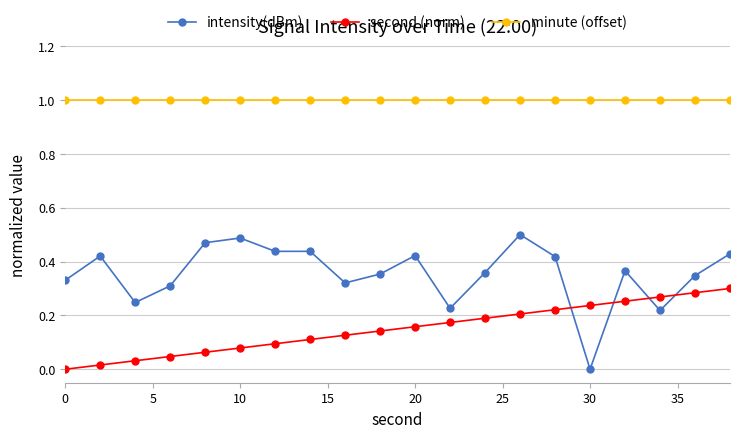

Which series has the widest spread of values?

intensity(dBm)